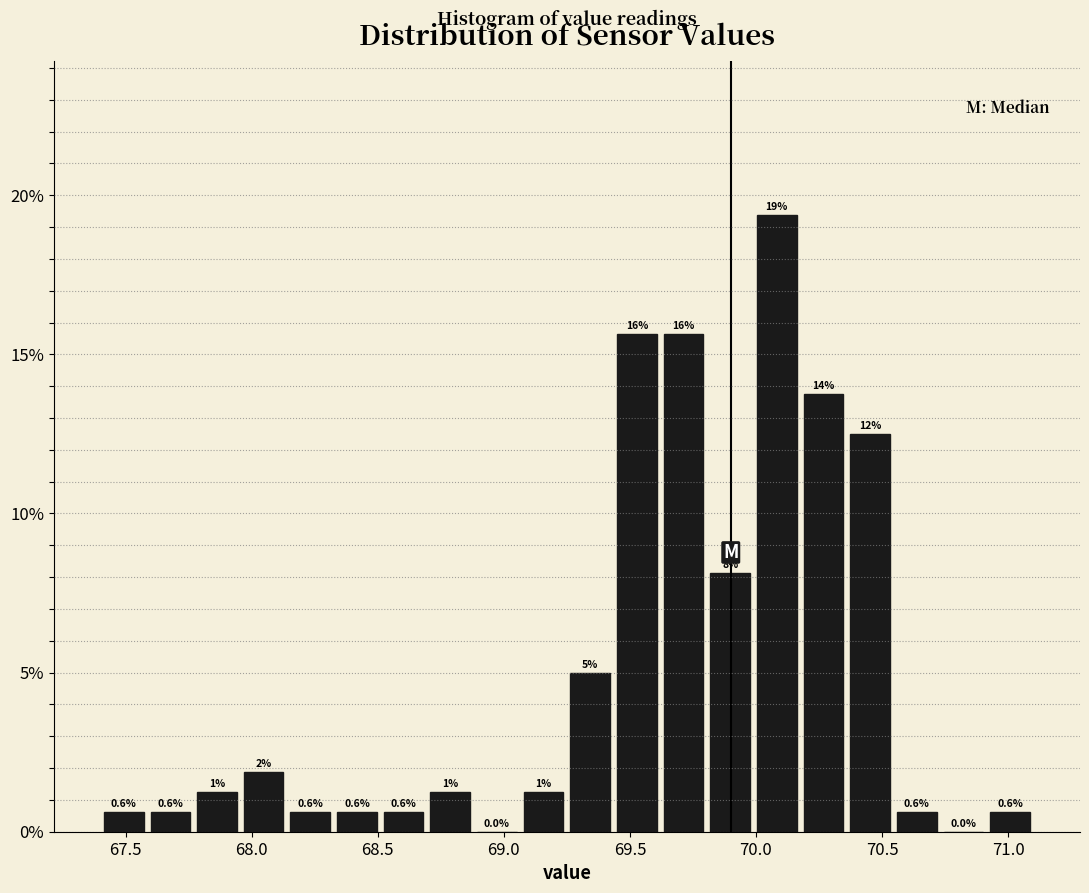

Around what value on the x-axis is the tallest bar? Give the approximate position of its centre, as read against the axis.

70.10